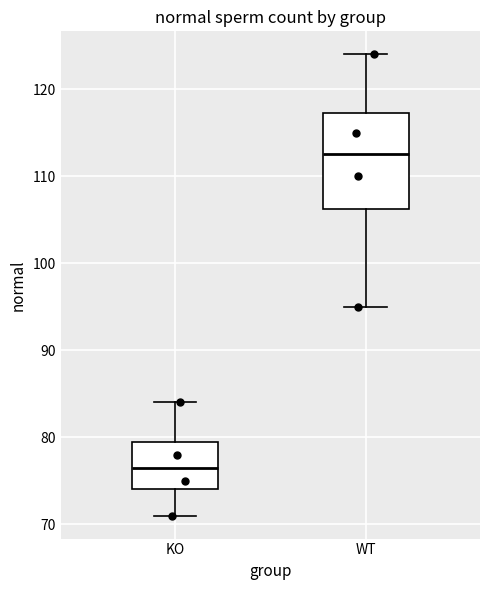

Which box is the tallest, from its lower edge to its upper edge?

WT